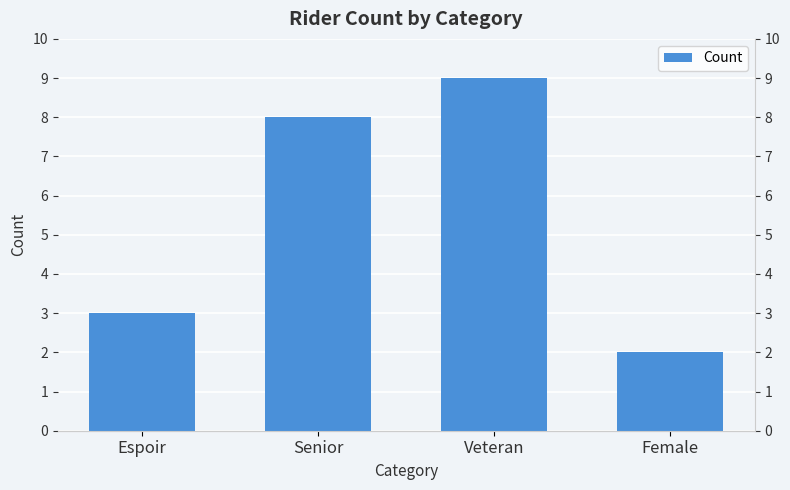

What is the sum of the values at Female and Espoir?

5